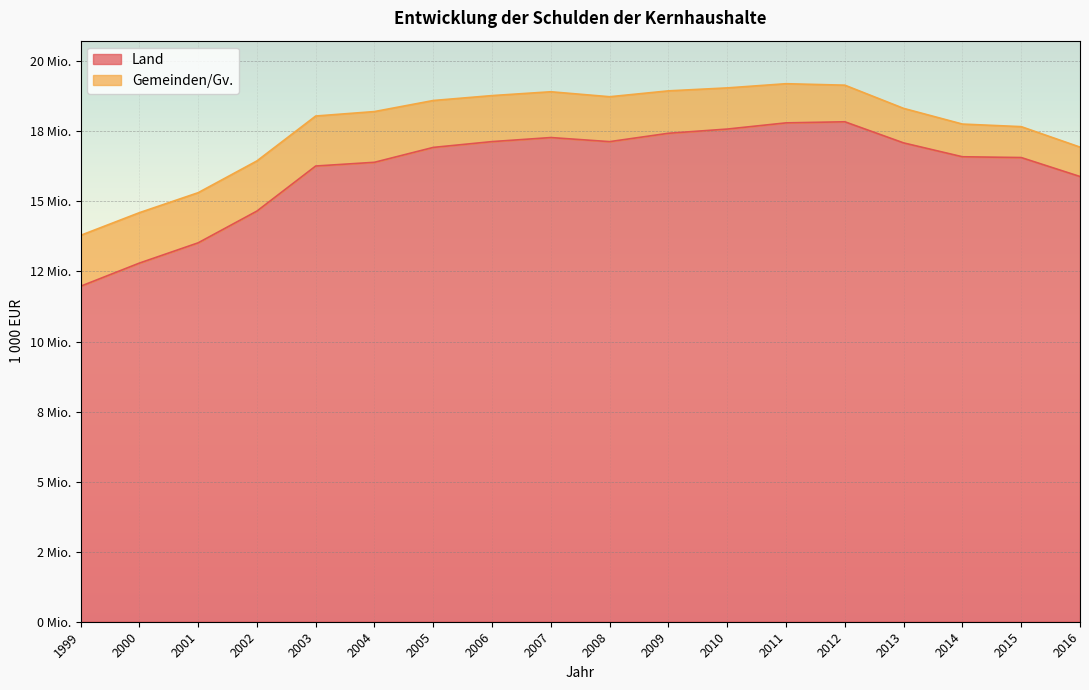

Rank the categories by value from highest to lowest.

2012, 2011, 2010, 2009, 2007, 2006, 2008, 2013, 2005, 2014, 2015, 2004, 2003, 2016, 2002, 2001, 2000, 1999